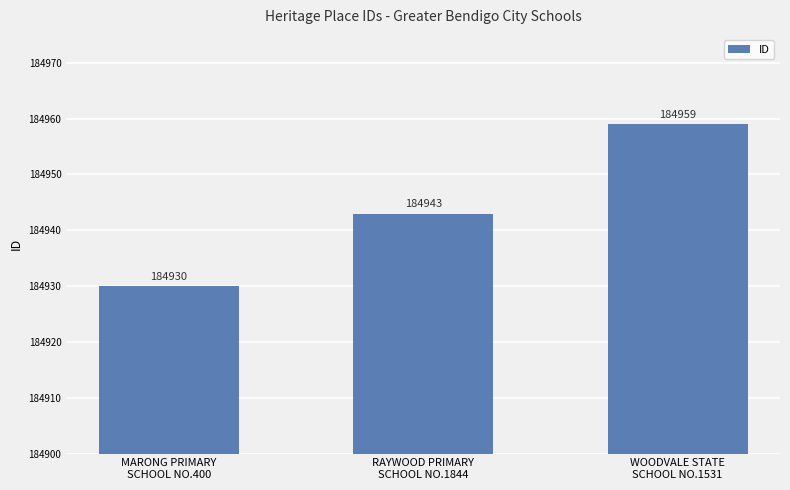

Rank the categories by value from highest to lowest.

WOODVALE STATE
SCHOOL NO.1531, RAYWOOD PRIMARY
SCHOOL NO.1844, MARONG PRIMARY
SCHOOL NO.400